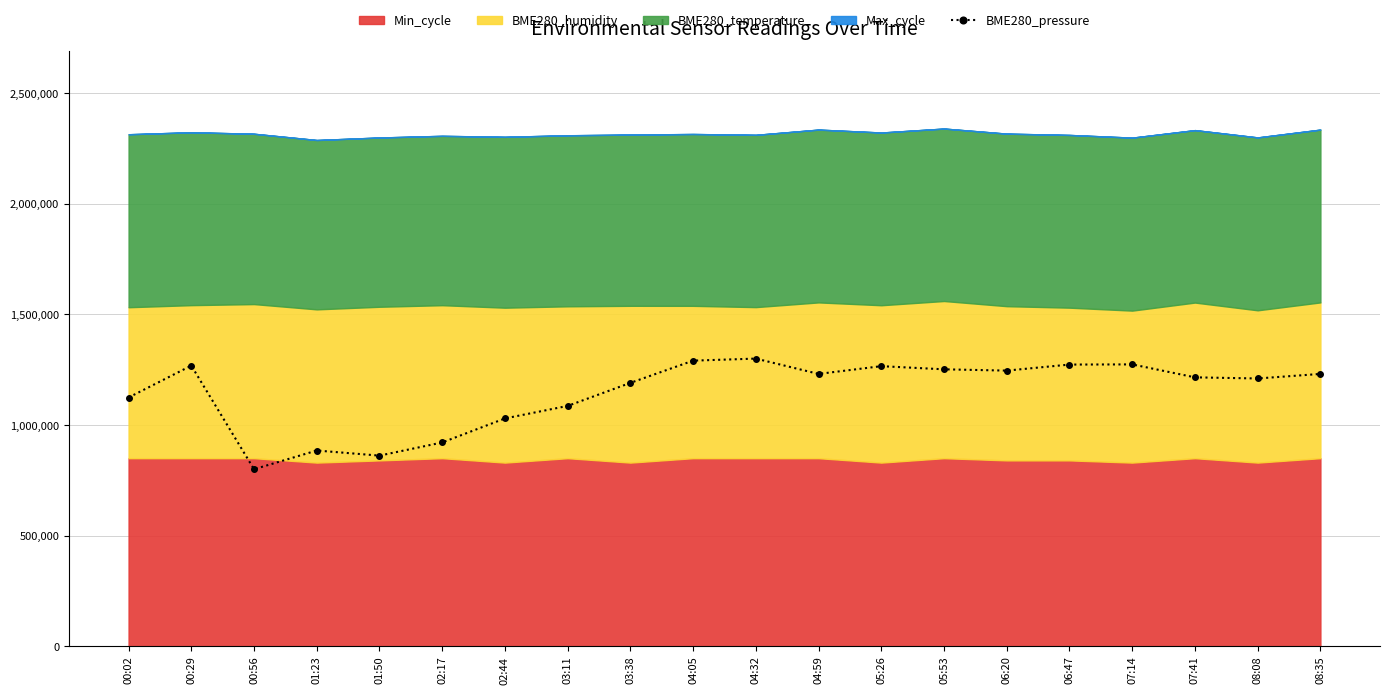

The chart shows a value of 1273030.1 at 06:47. True or false?

True